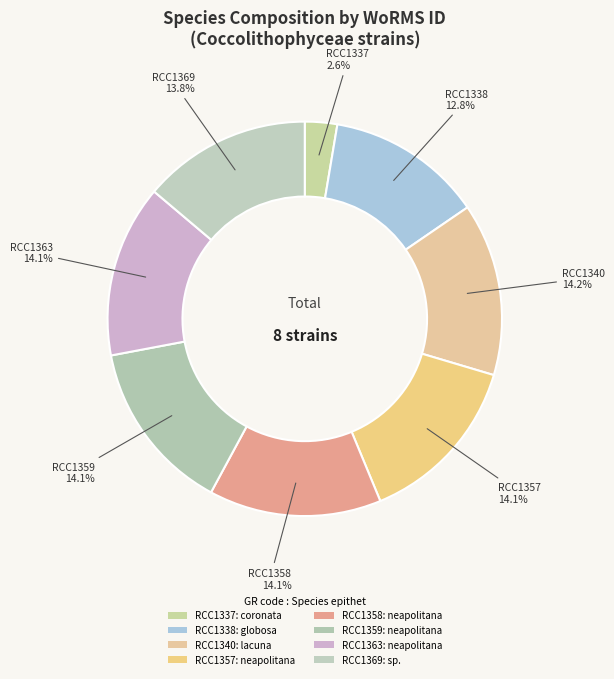

Count the number of slices in the pie.

8